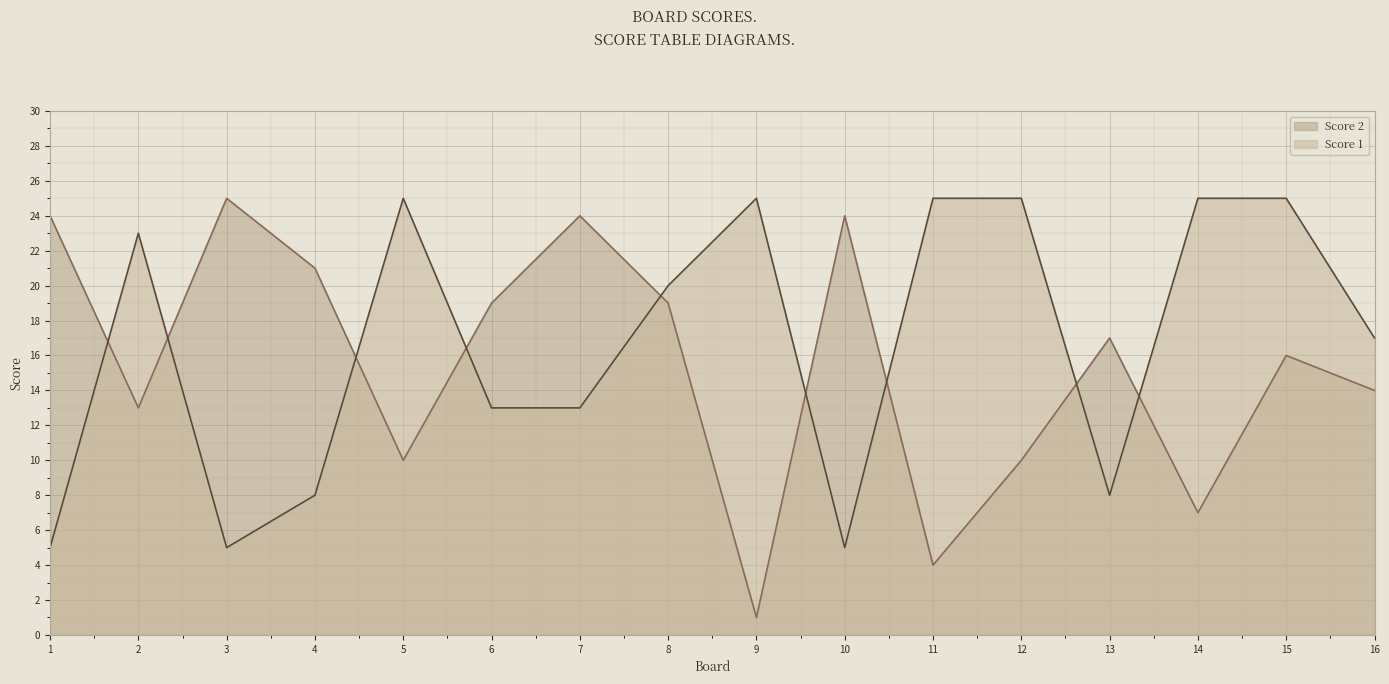

What is the difference between the maximum and minimum values in the Score 1 series?

20